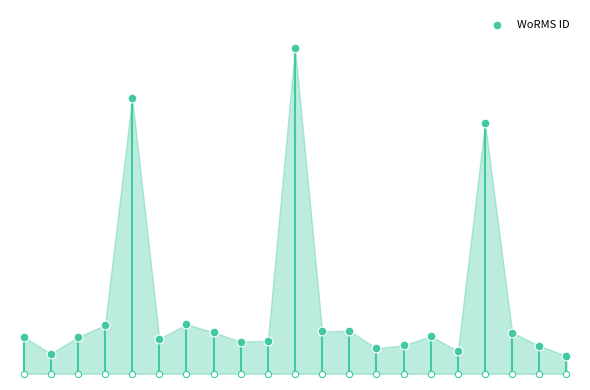

What is the change in value from −2.5 to 15?

+4